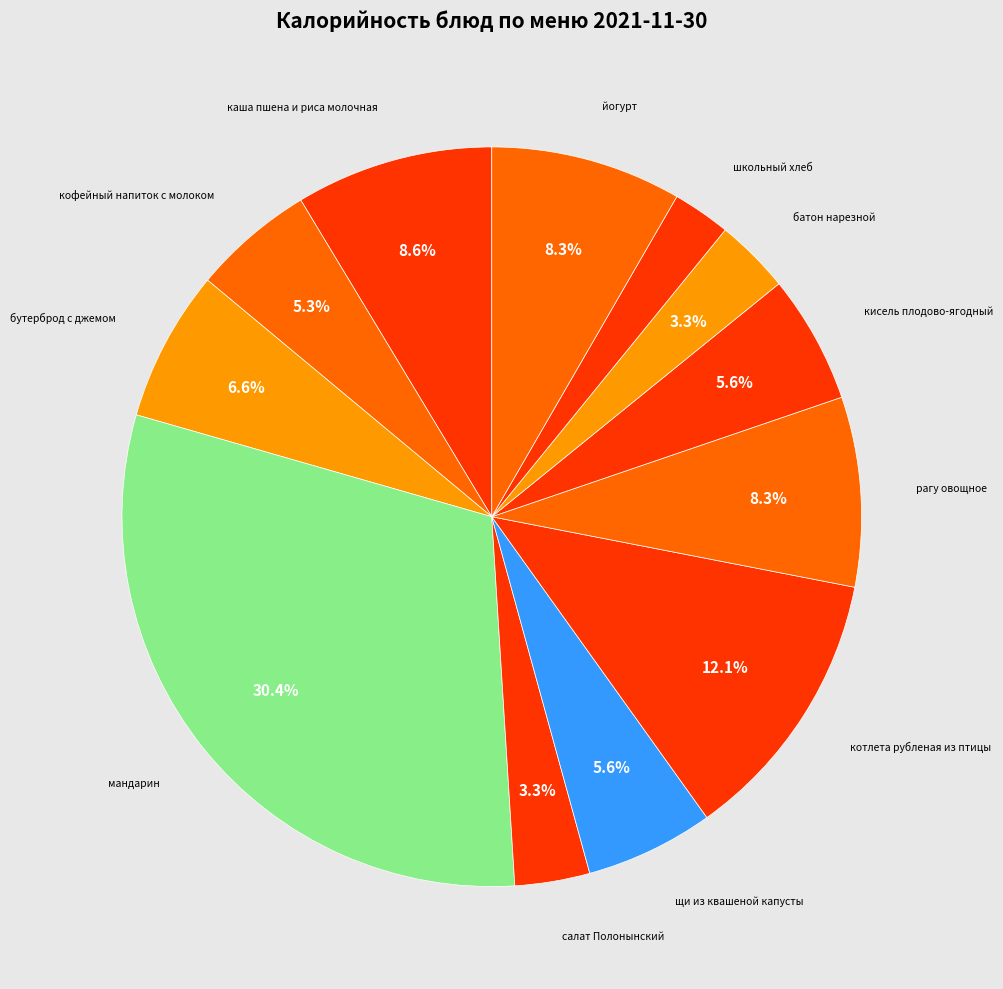

Count the number of slices in the pie.

12